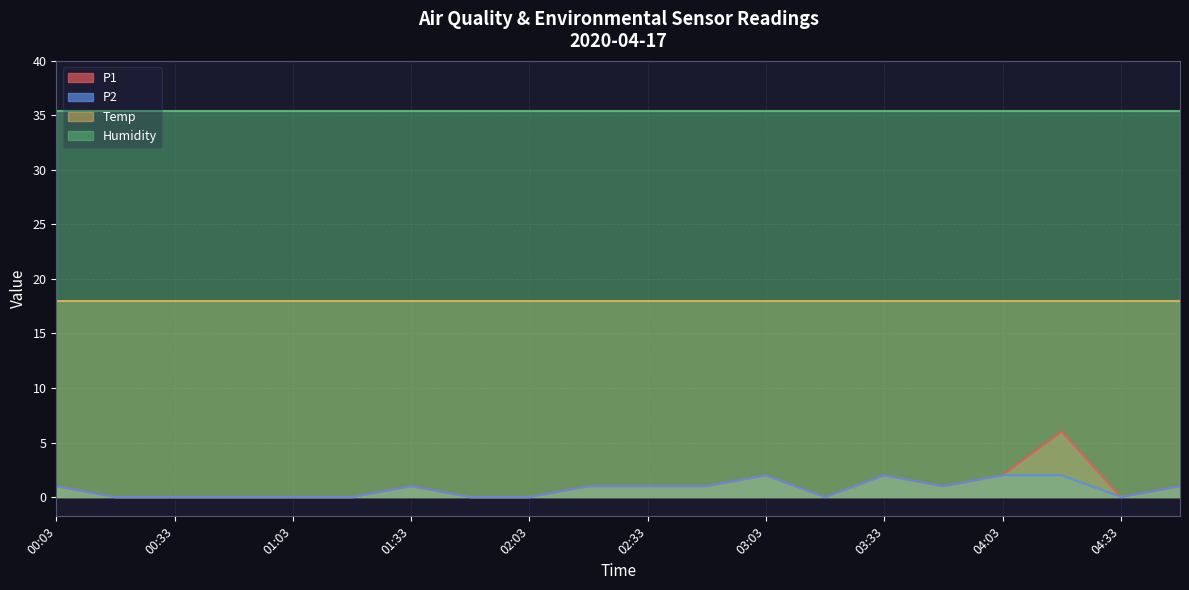

The value of P2 at 02:03 is 0. True or false?

True